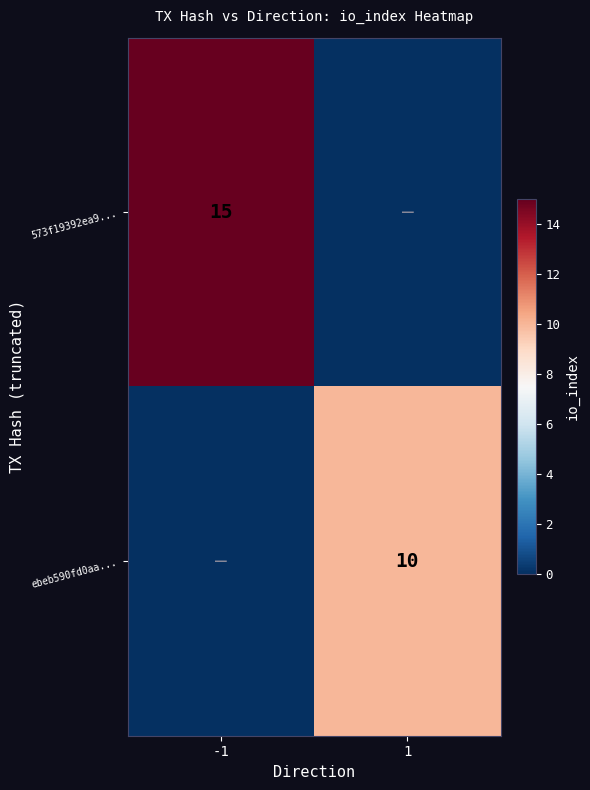

The ebeb590fd0aa... series shows 14 at 1. True or false?

False